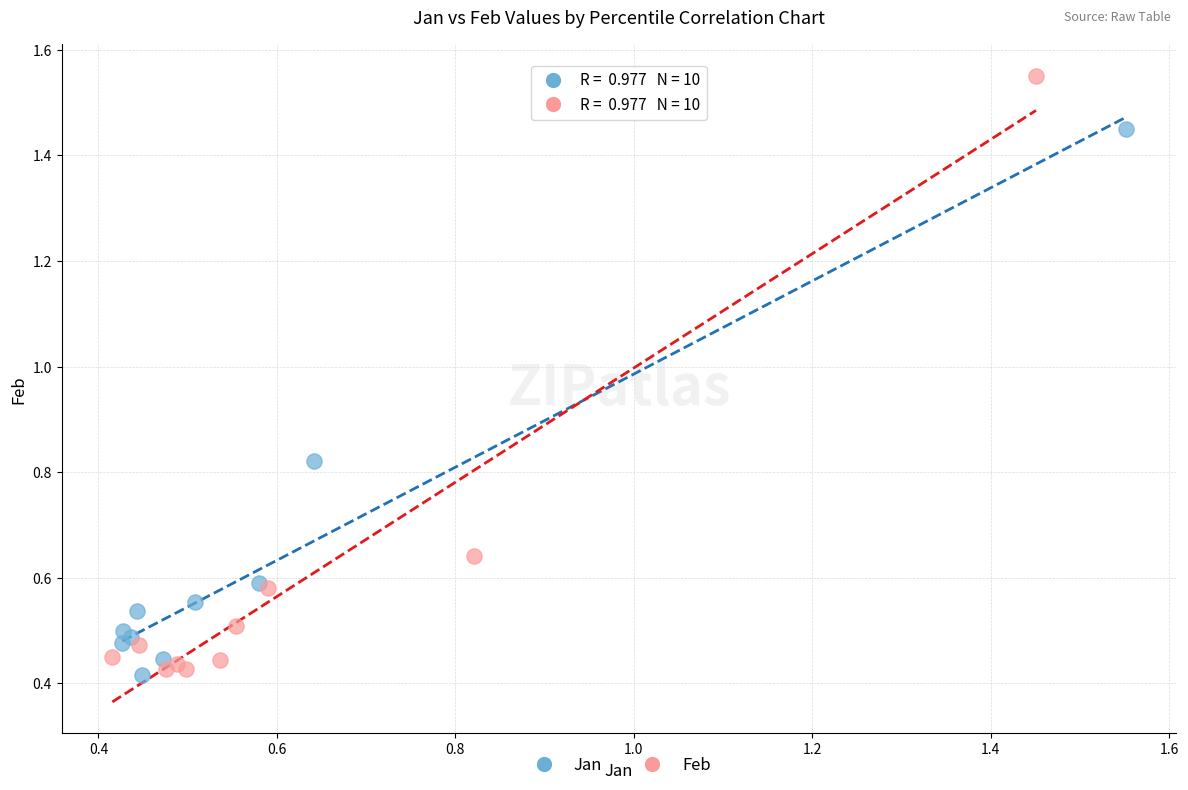

Which series has the widest spread of Y values?

Feb